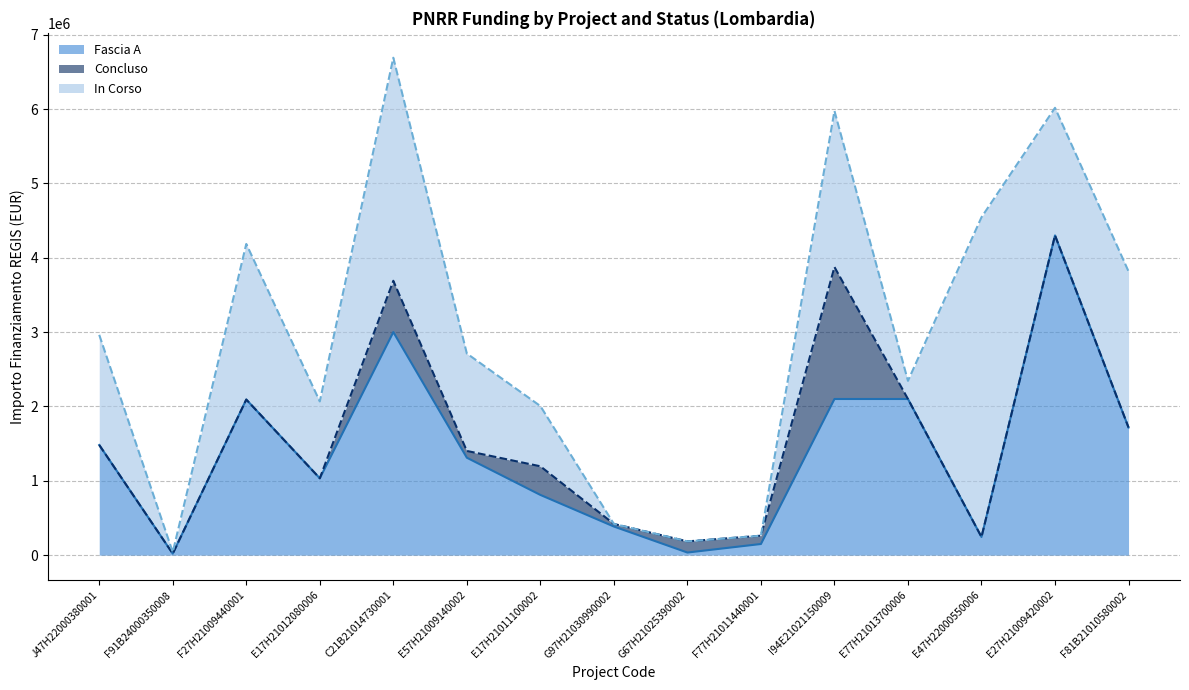

What is the label of the 8th point from the left?

G97H21030990002